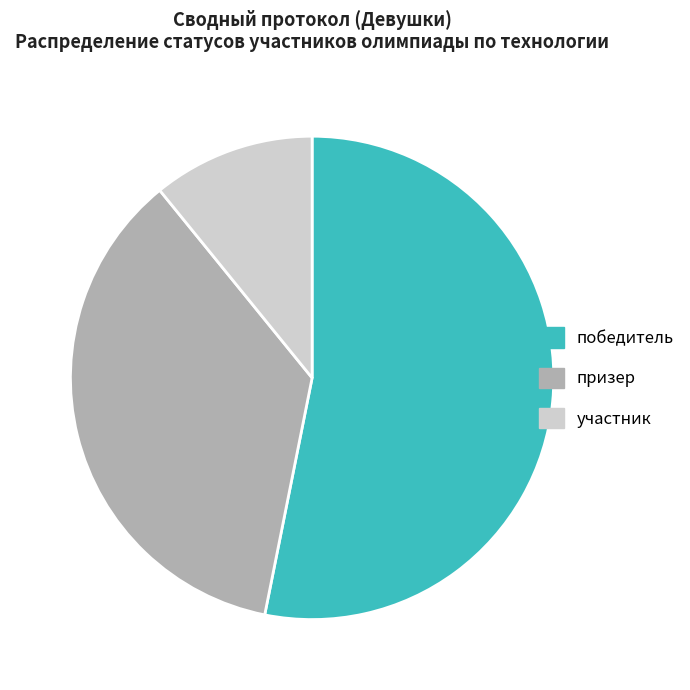

Is the sum of победитель and призер greater than half?

Yes